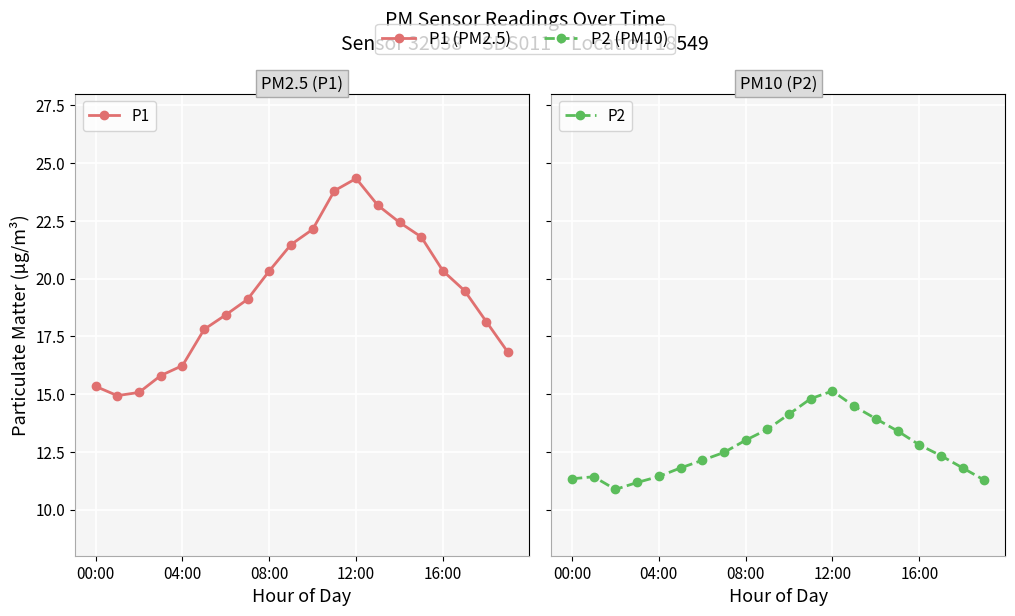

Reading left to right, what are all the values shown in this chart?

P1: 15.3	14.9	15.1	15.8	16.2	17.8	18.4	19.1	20.3	21.5	22.1	23.8	24.3	23.2	22.4	21.8	20.3	19.5	18.1	16.8
P2: 11.3	11.4	10.9	11.2	11.4	11.8	12.1	12.5	13.0	13.5	14.1	14.8	15.1	14.5	13.9	13.4	12.8	12.3	11.8	11.3